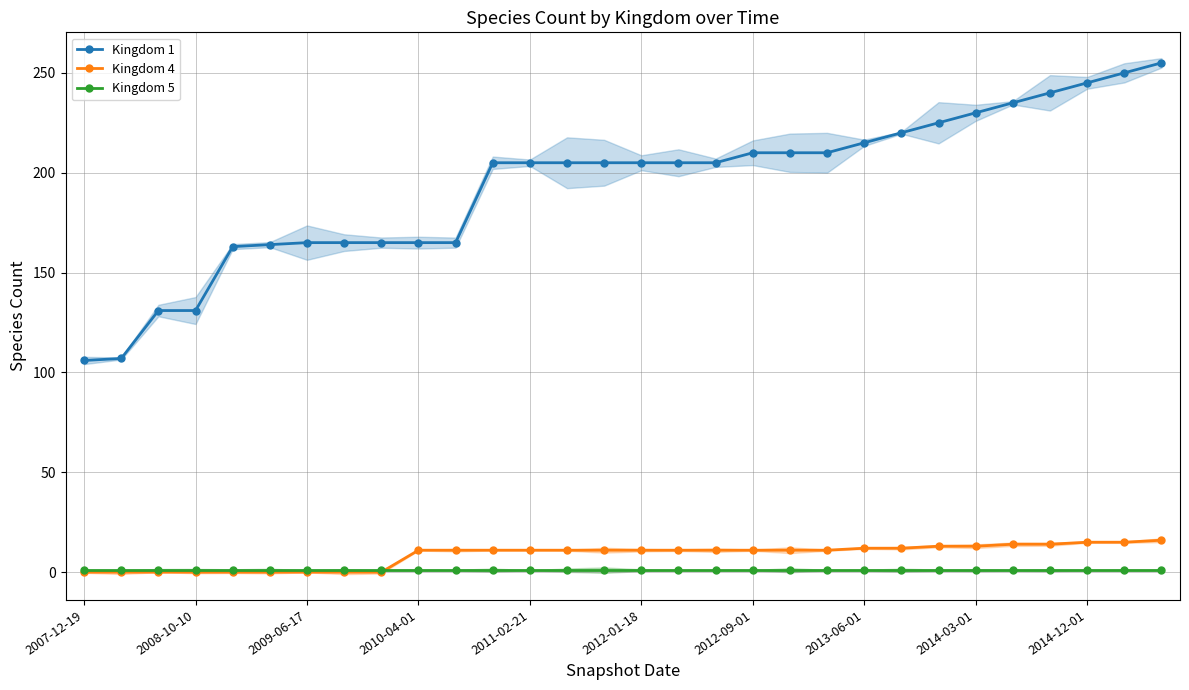

True or false: Kingdom 4 and Kingdom 1 cross at least once.

False